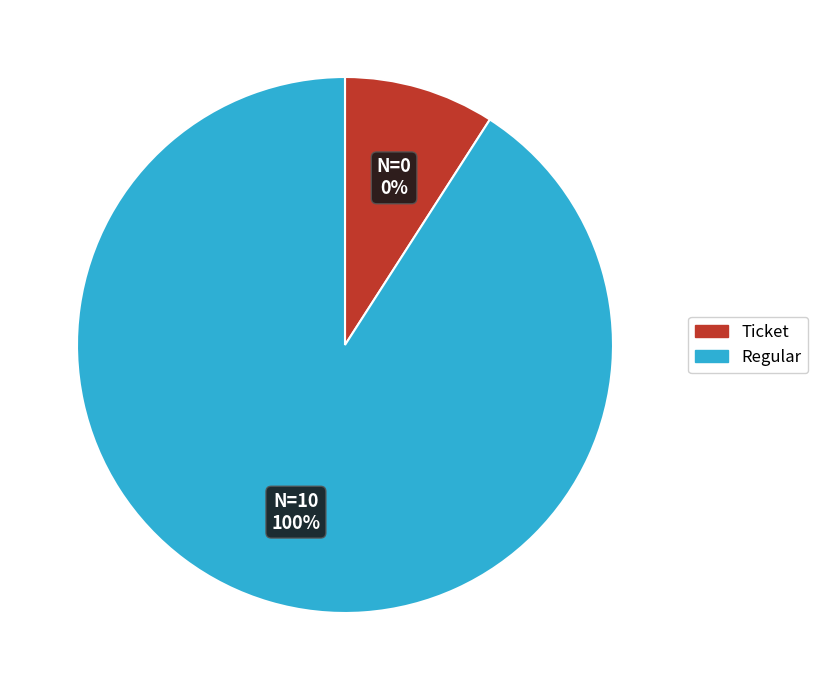

Which slice represents more than half of the pie?

Regular